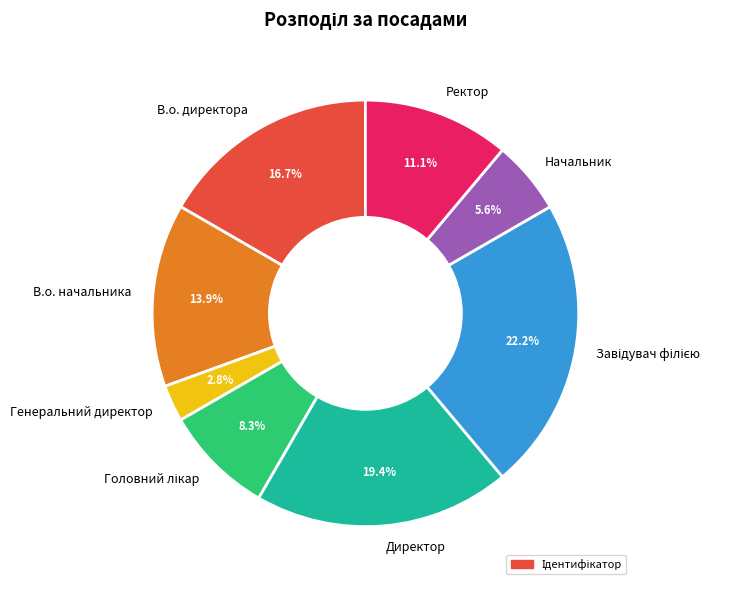

Is it true that Ректор is 23% of the pie?

False